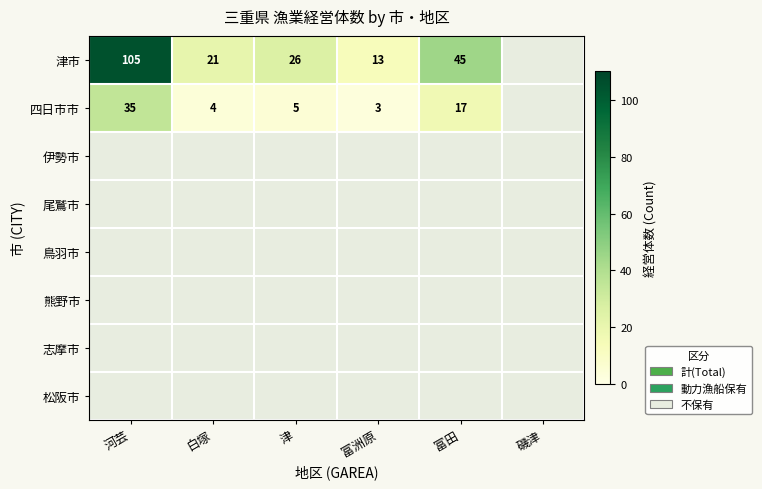

What is the difference between the highest and lowest values at 津?

21.0